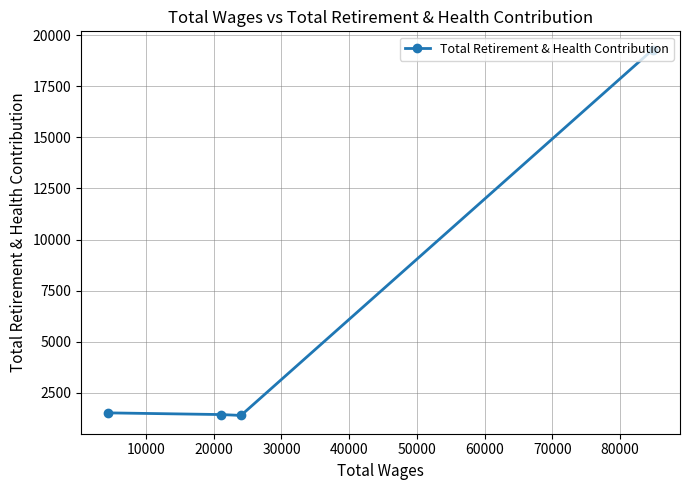

Does the chart display data point markers on the line(s)?

Yes